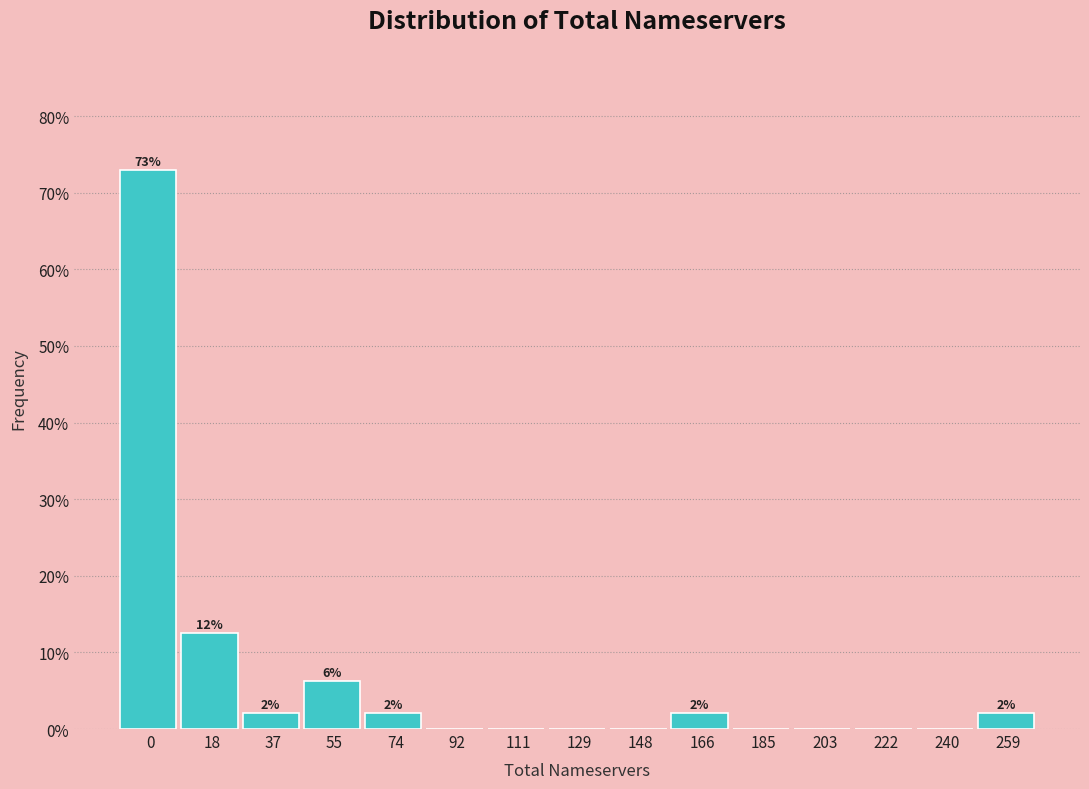

Where is the data nearest to the value 36?

18